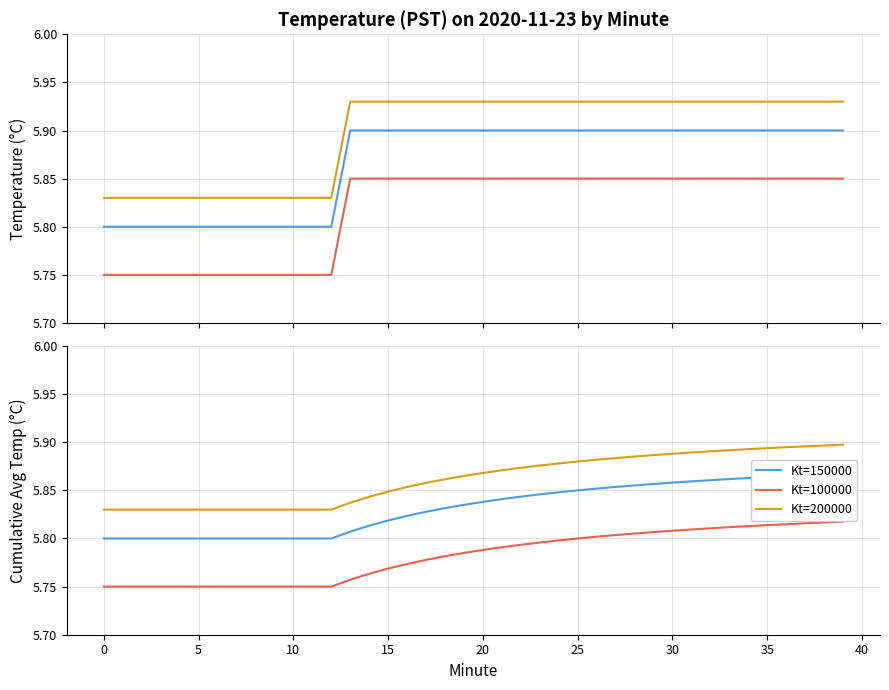

Count the Kt=150000 values in the range 5 to 6.

40